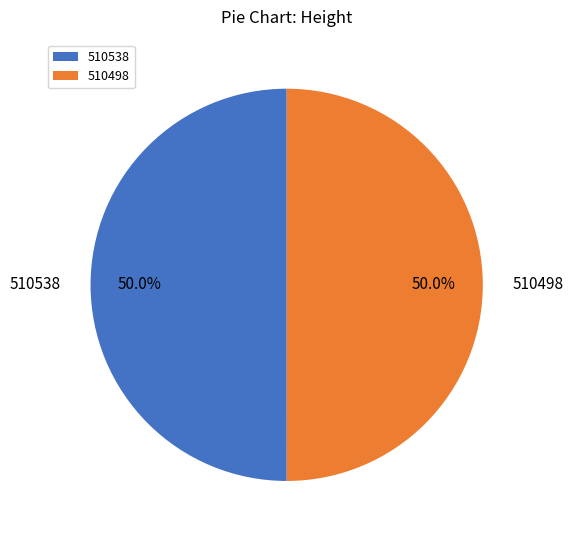

What percentage is the 510538 slice, to the nearest percent?

50%